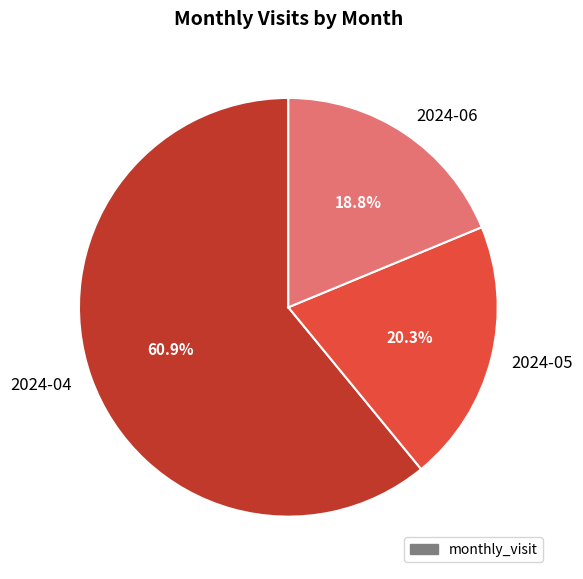

Between 2024-05 and 2024-06, which is larger?

2024-05